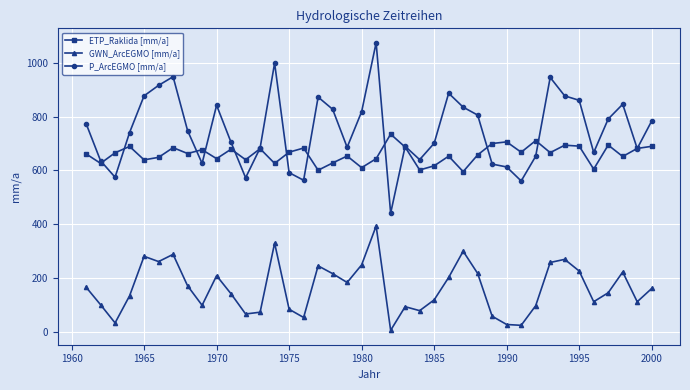

Which series has the largest total across all categories?

P_ArcEGMO [mm/a]